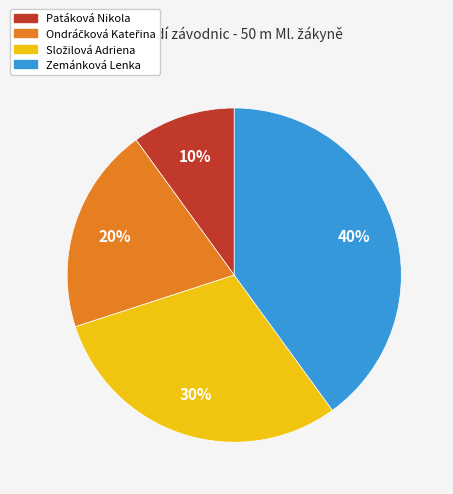

To the nearest percent, what is the difference between the largest and smallest slice percentages?

30%